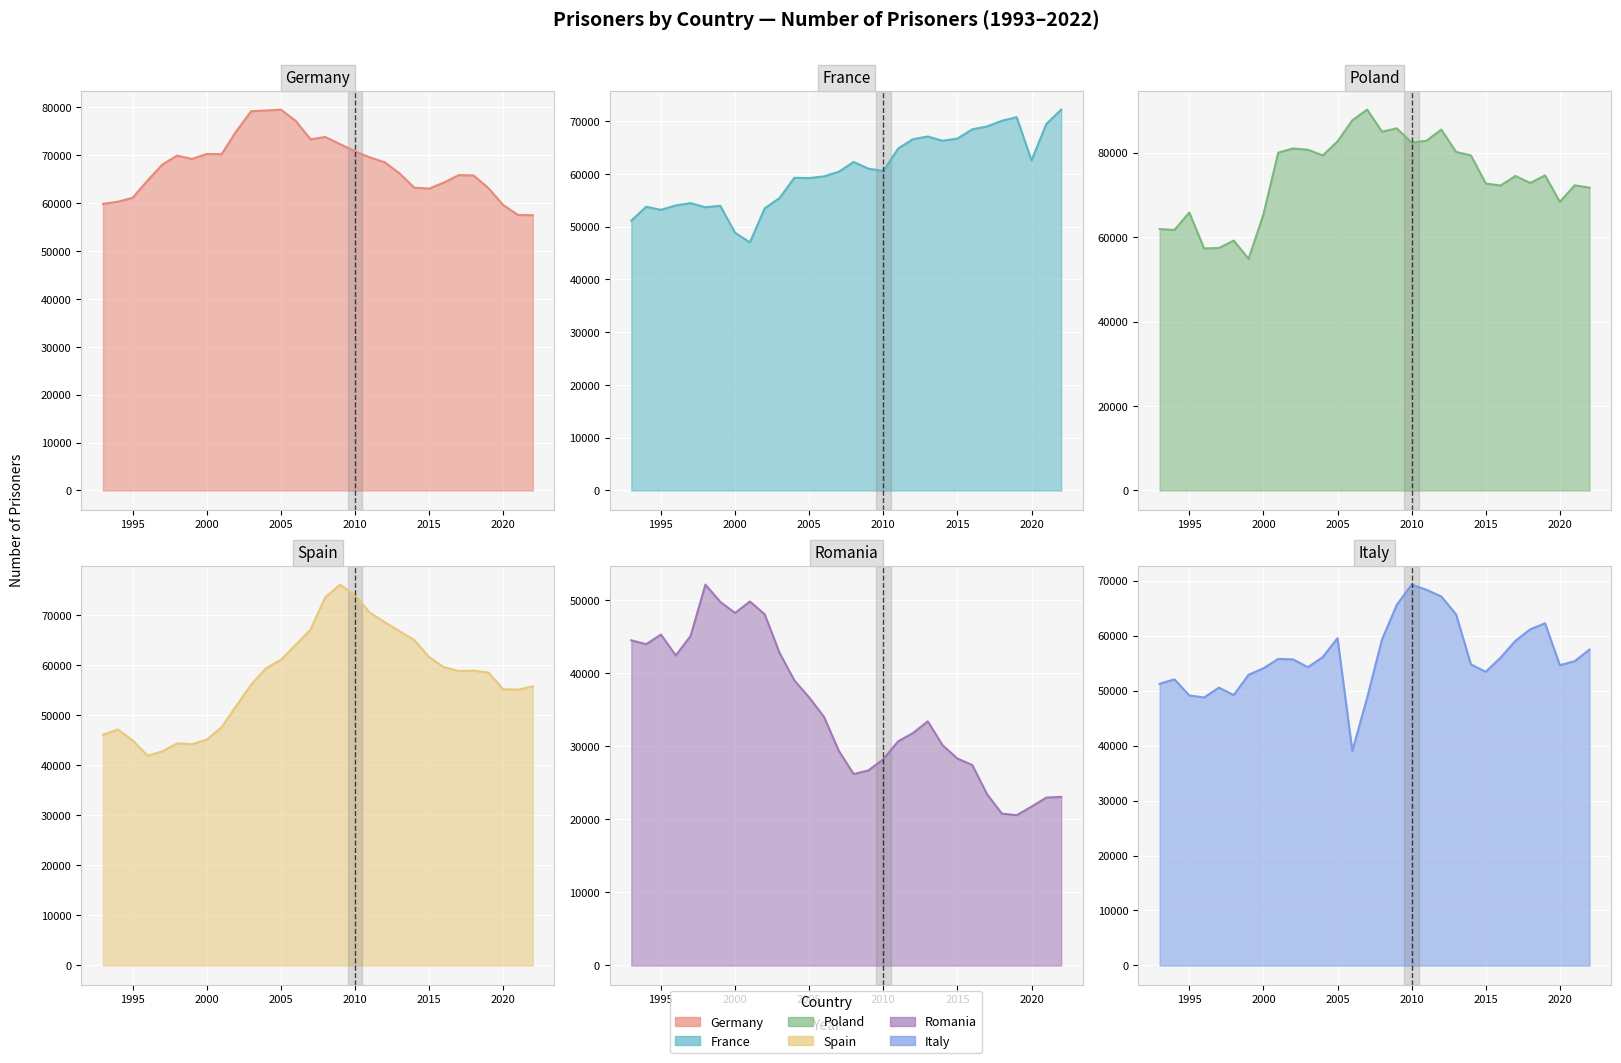

The value of Italy at 2020 is 54605. True or false?

True